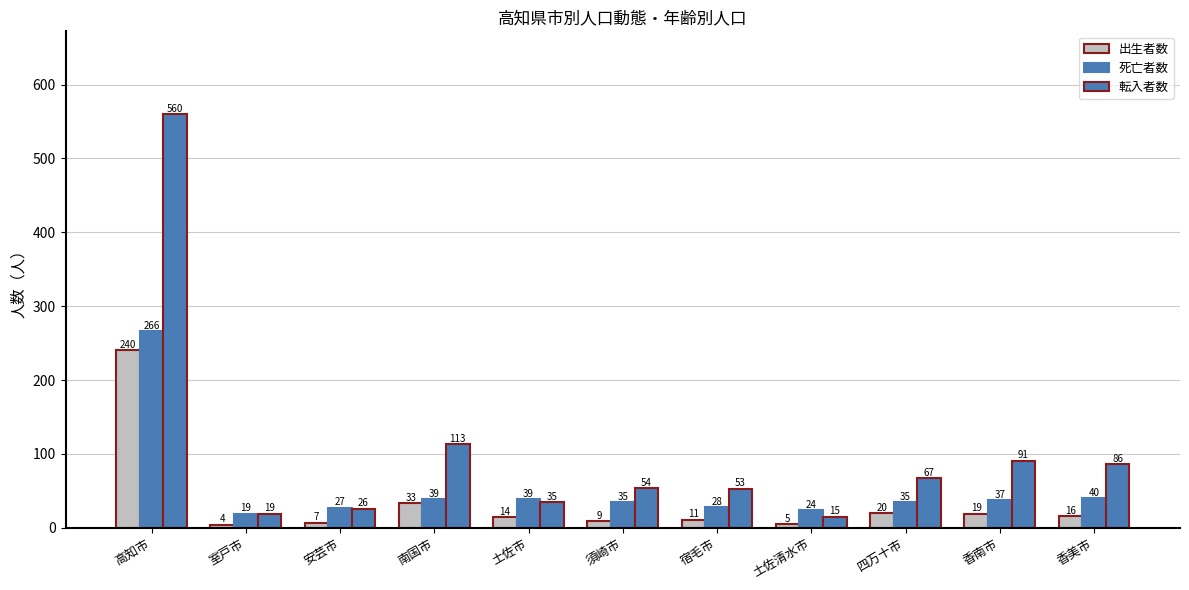

What is the spread (max minus min) of values at 室戸市?

15